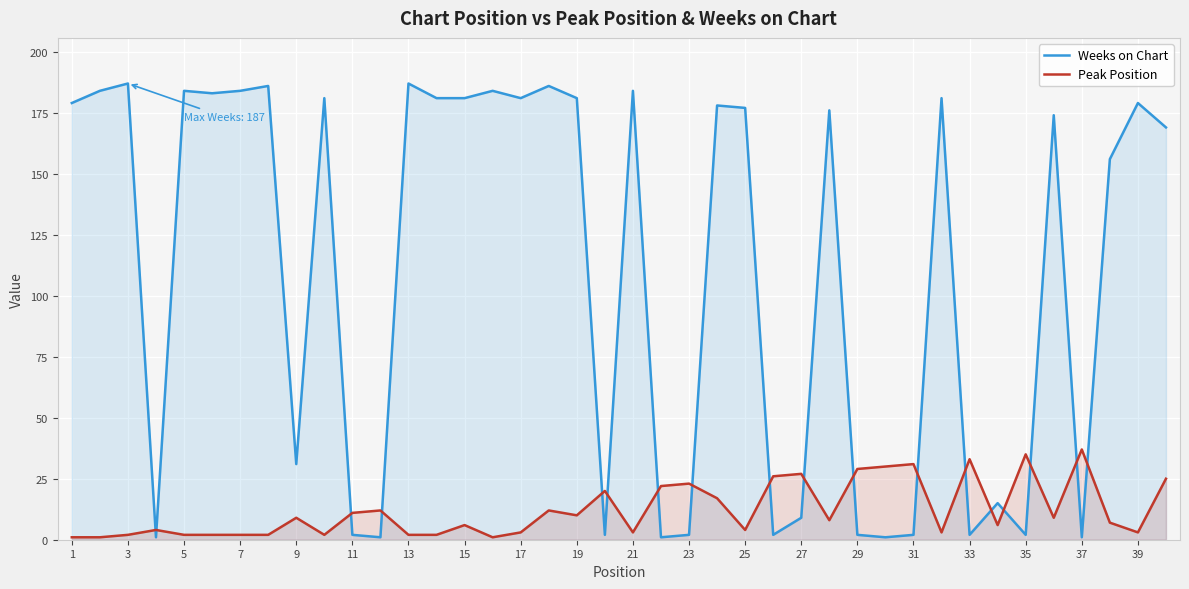

Reading left to right, extract all data points from this chart.

Weeks on Chart: 179	184	187	1	184	183	184	186	31	181	2	1	187	181	181	184	181	186	181	2	184	1	2	178	177	2	9	176	2	1	2	181	2	15	2	174	1	156	179	169
Peak Position: 1	1	2	4	2	2	2	2	9	2	11	12	2	2	6	1	3	12	10	20	3	22	23	17	4	26	27	8	29	30	31	3	33	6	35	9	37	7	3	25